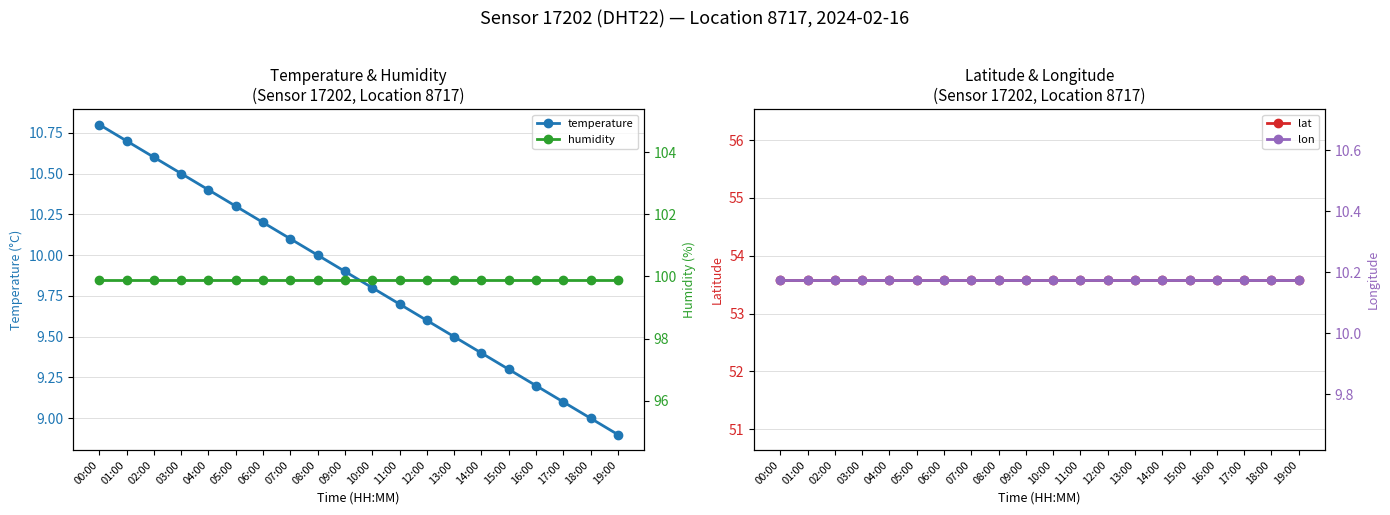

True or false: humidity has more than 2 points higher than both neighbors.

False